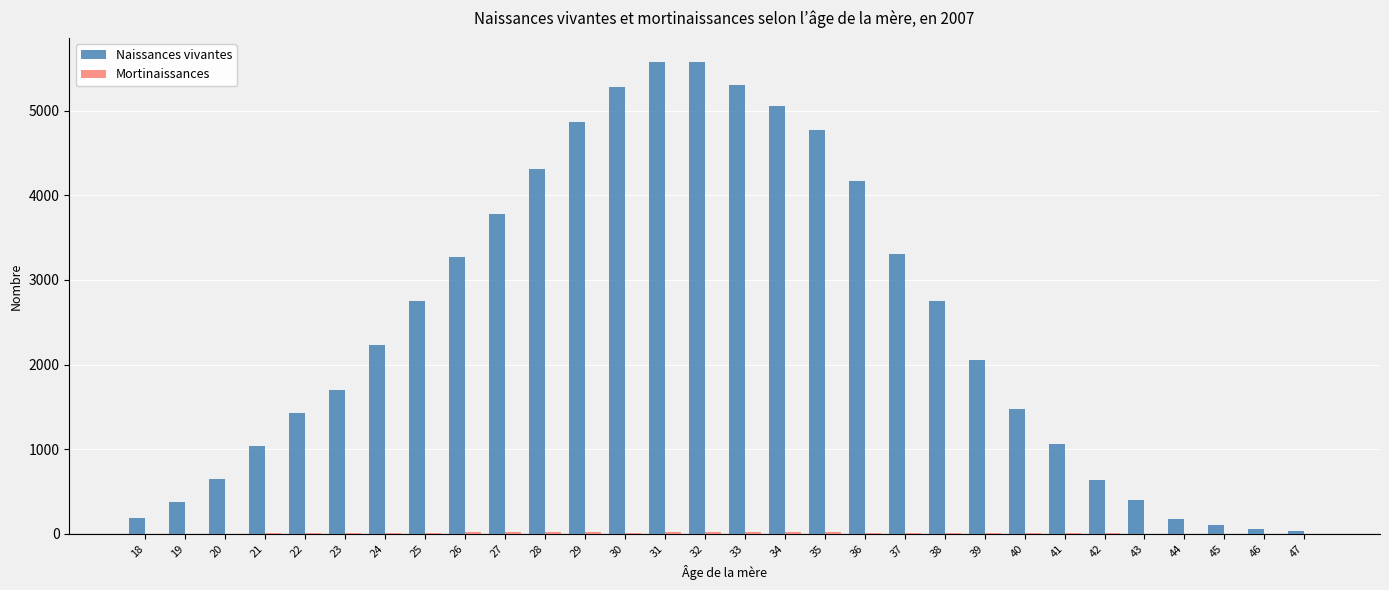

Which series has the largest total across all categories?

Naissances vivantes